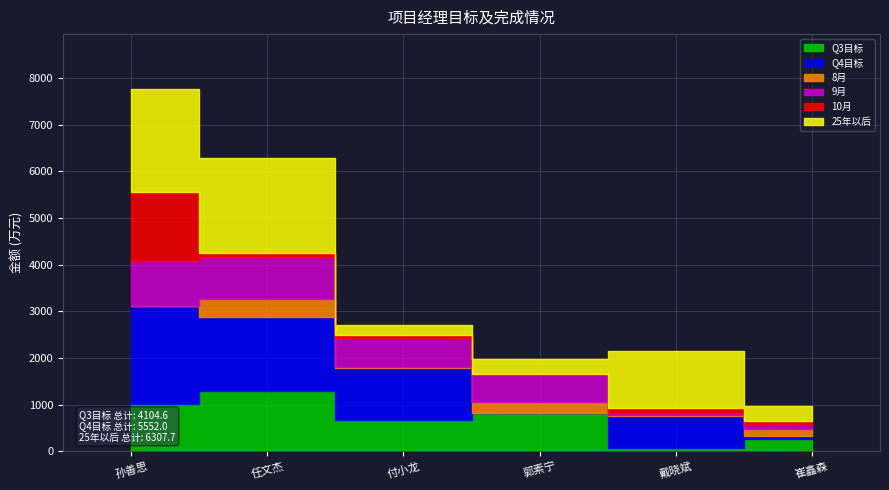

Which series has the largest total across all categories?

25年以后